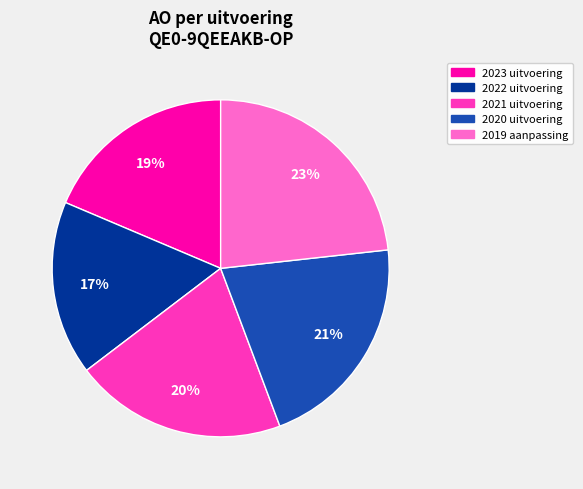

To the nearest percent, what is the average slice percentage?

20%